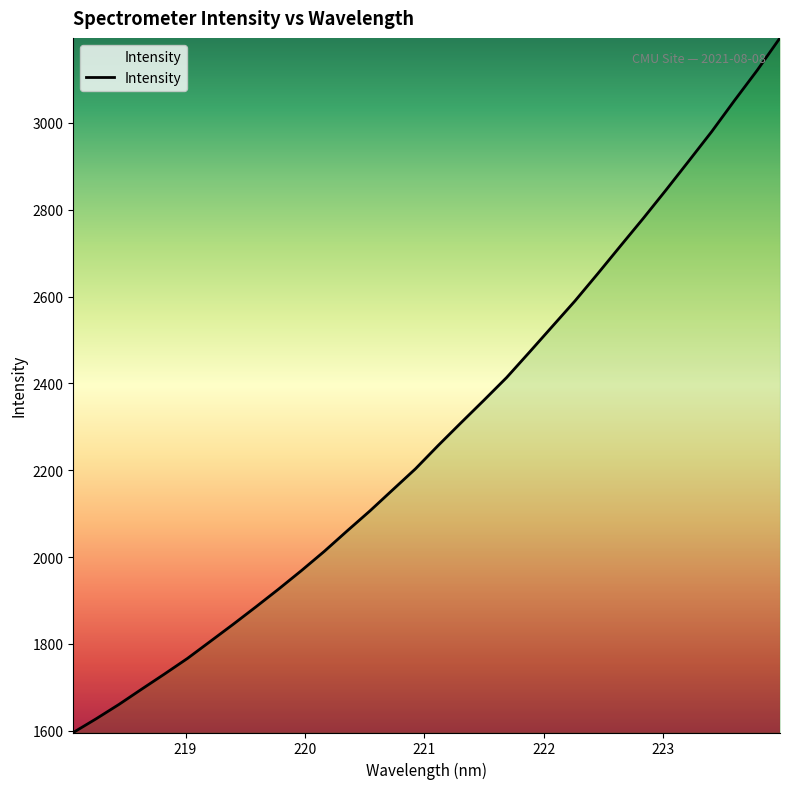

What is the difference between the maximum and minimum values?

1599.6